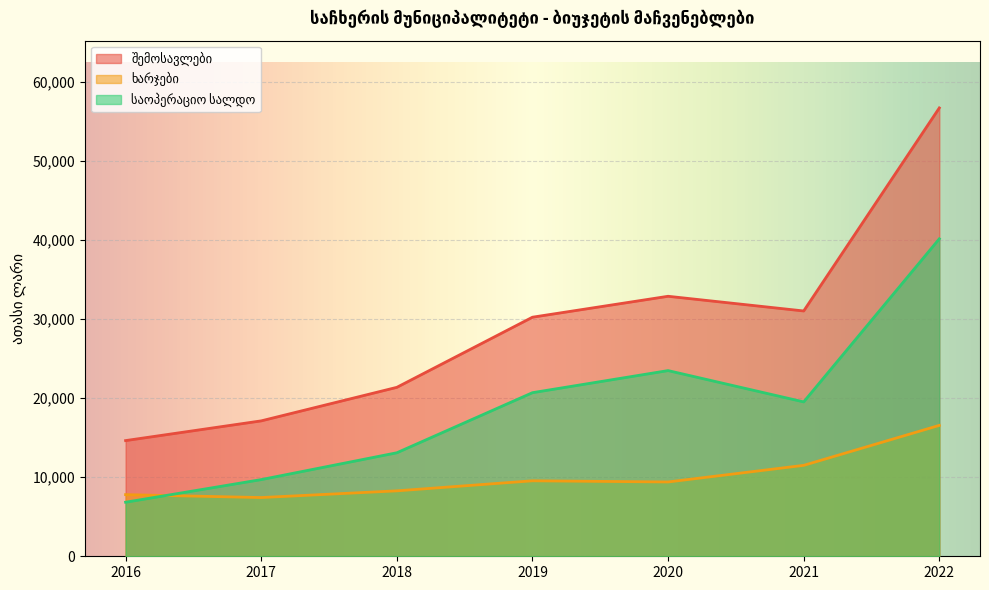

Reading right to left, extract all data points from this chart.

შემოსავლები: 2022=56727.0	2021=31036.9	2020=32895.9	2019=30247.8	2018=21374.9	2017=17132.3	2016=14637.0
ხარჯები: 2022=16562.0	2021=11504.2	2020=9402.4	2019=9549.7	2018=8278.3	2017=7430.6	2016=7798.4
საოპერაციო სალდო: 2022=40165.0	2021=19532.7	2020=23493.5	2019=20698.1	2018=13096.6	2017=9701.8	2016=6838.6